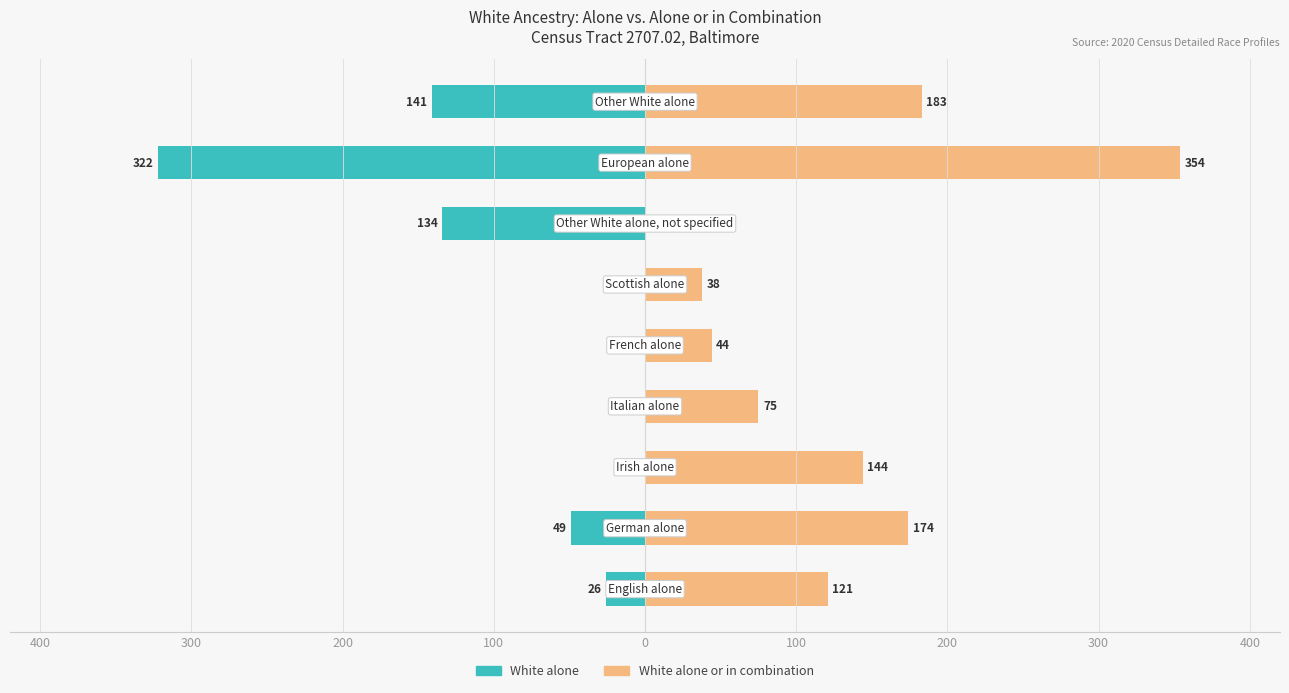

Is the value of White alone or in combination at 400 greater than the value of White alone at 300?

Yes